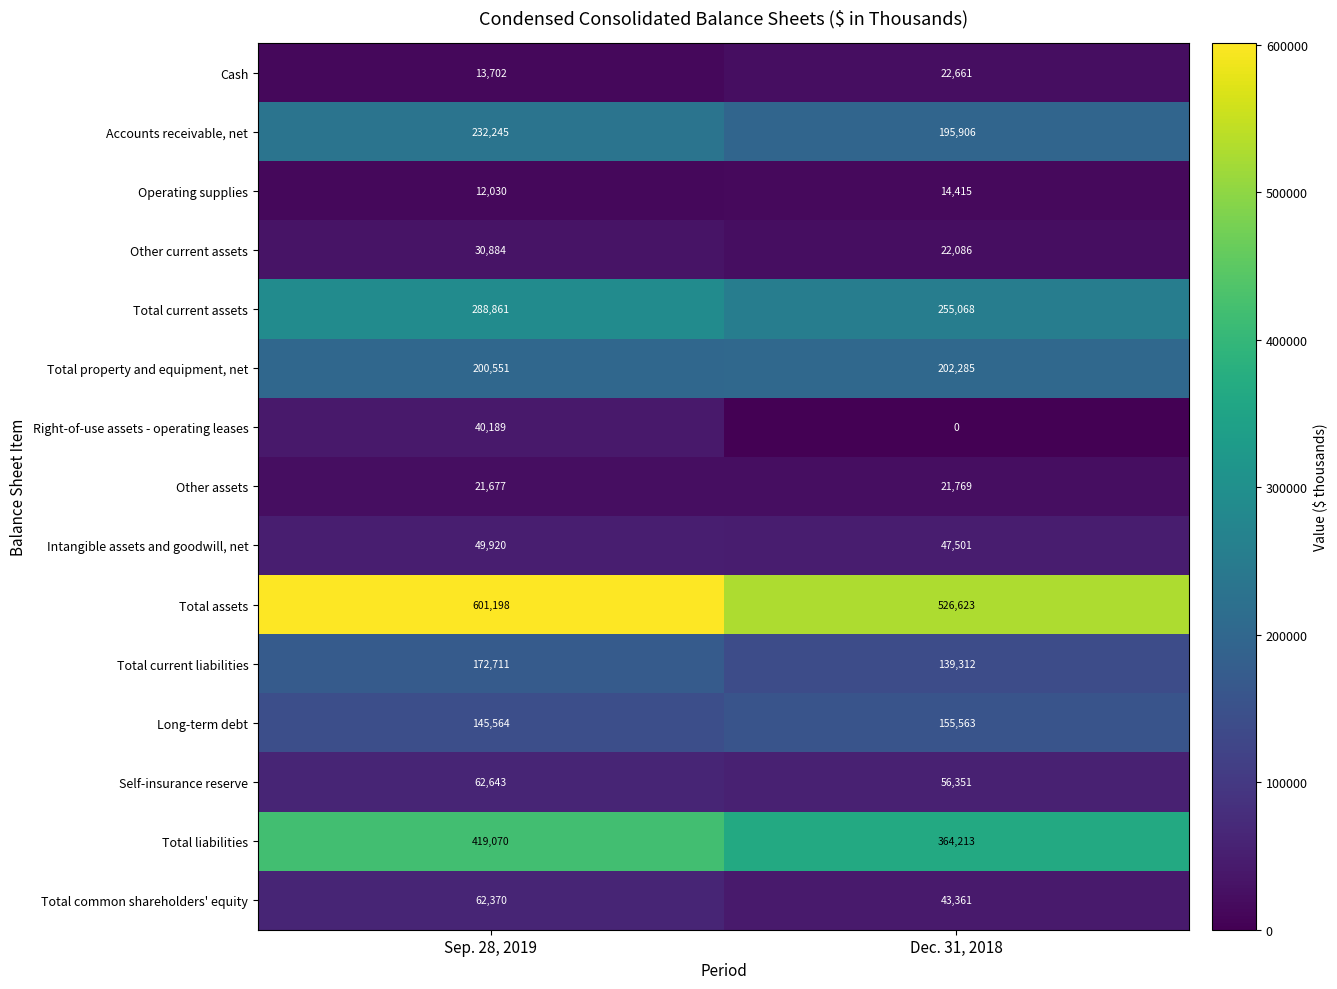

What is the sum of all Operating supplies values?

26445